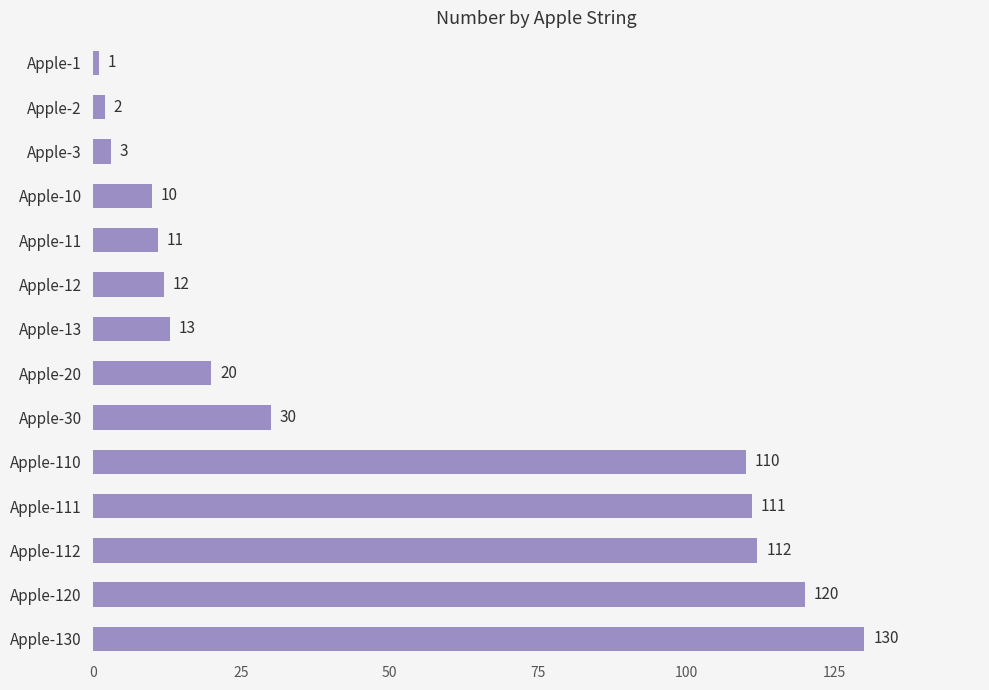

How many data points does each series have?

14